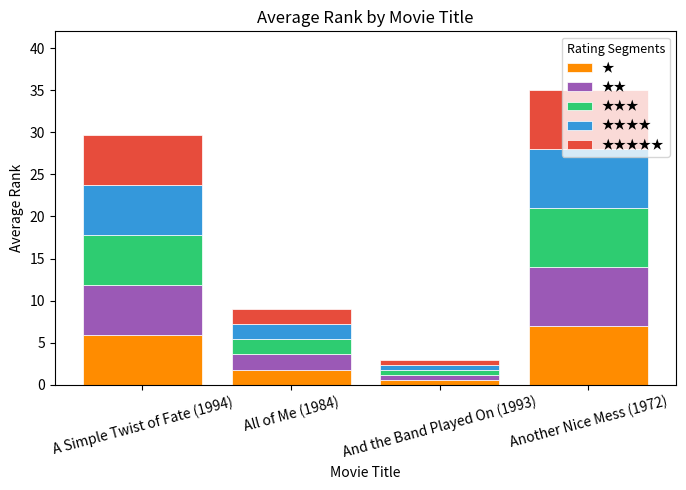

How many data points in ★ are less than 5?

2